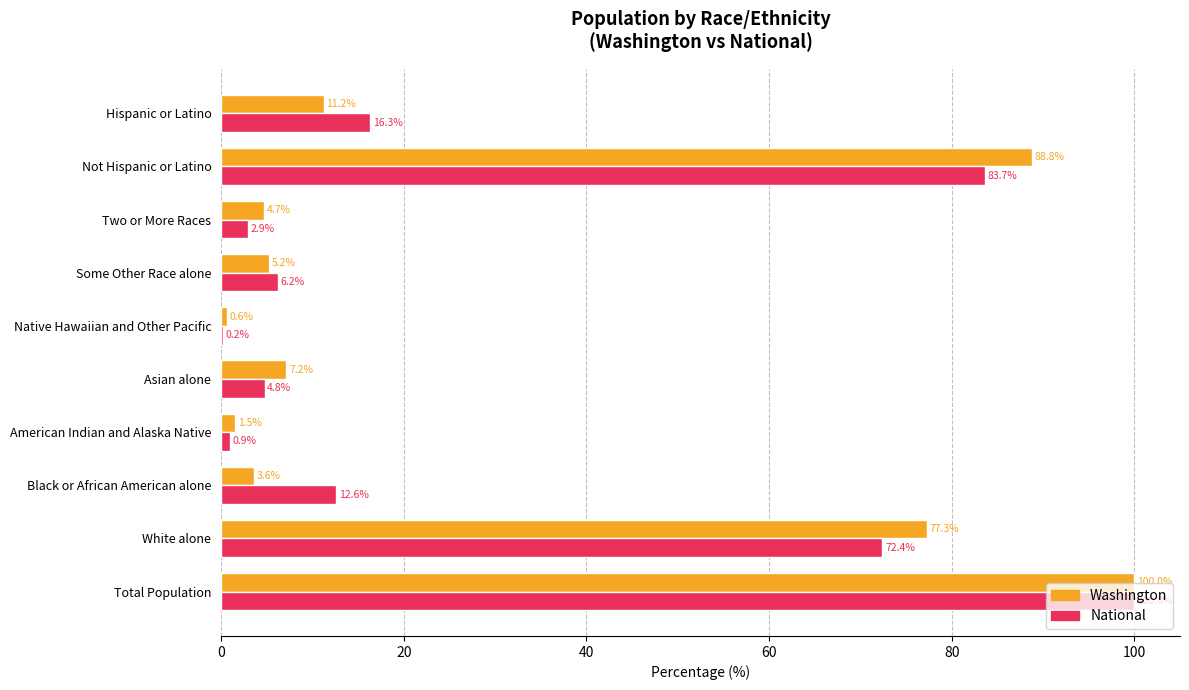

What are all the series names shown in the legend?

Washington, National